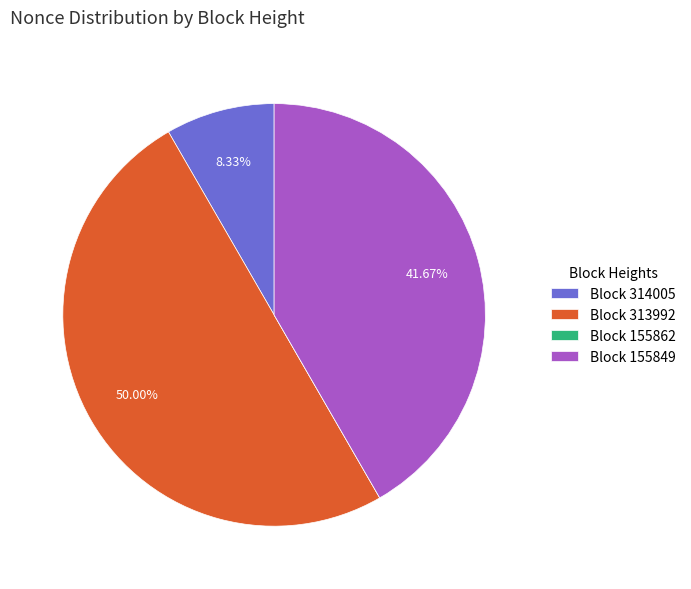

Does Block 314005 represent more than half of the total?

No